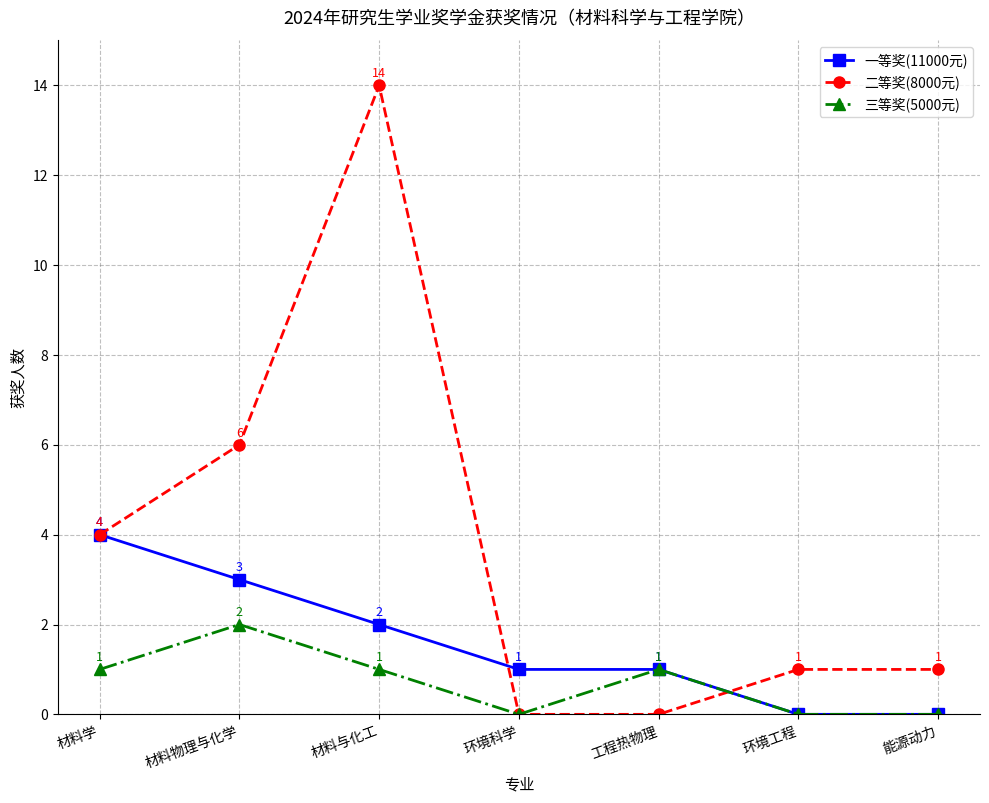

What position from the left is 工程热物理?

5